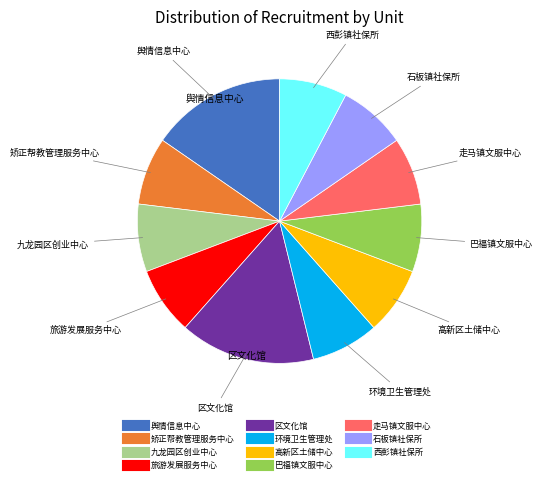

Do 旅游发展服务中心 and 环境卫生管理处 together represent more than half of the pie?

No